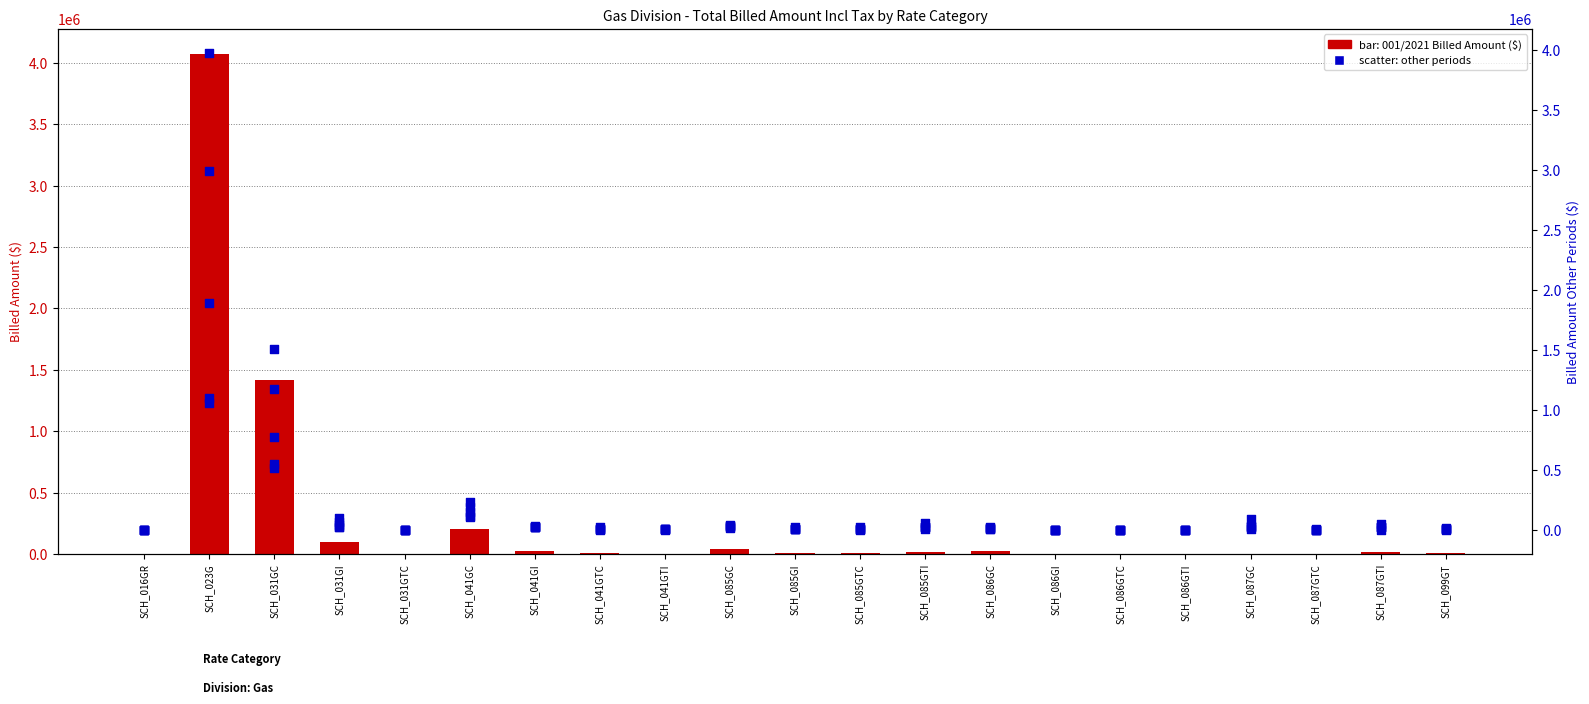

Which series has the largest total across all categories?

003/2021